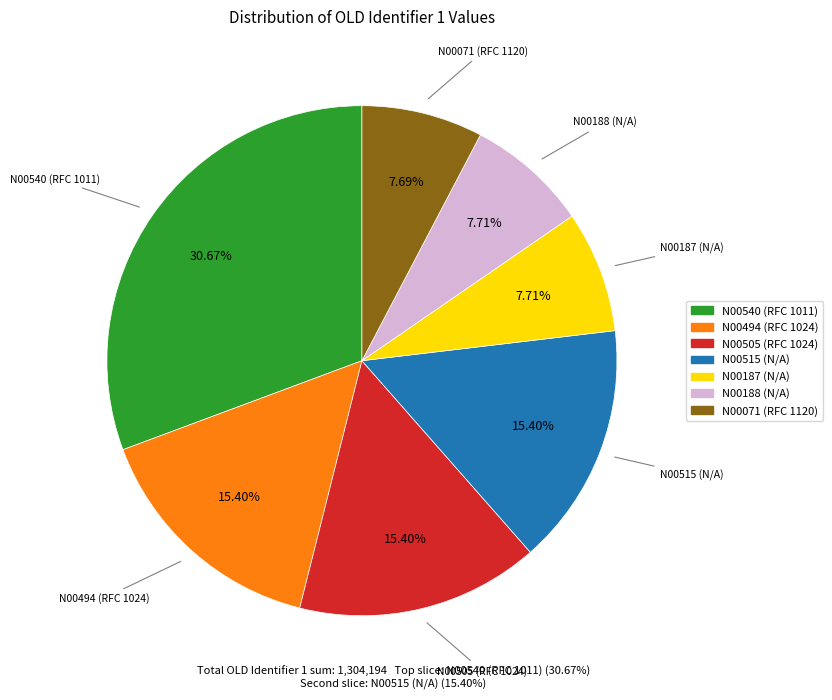

What is the ratio of the value at N00494 (RFC 1024) to the value at N00071 (RFC 1120)?

2.0